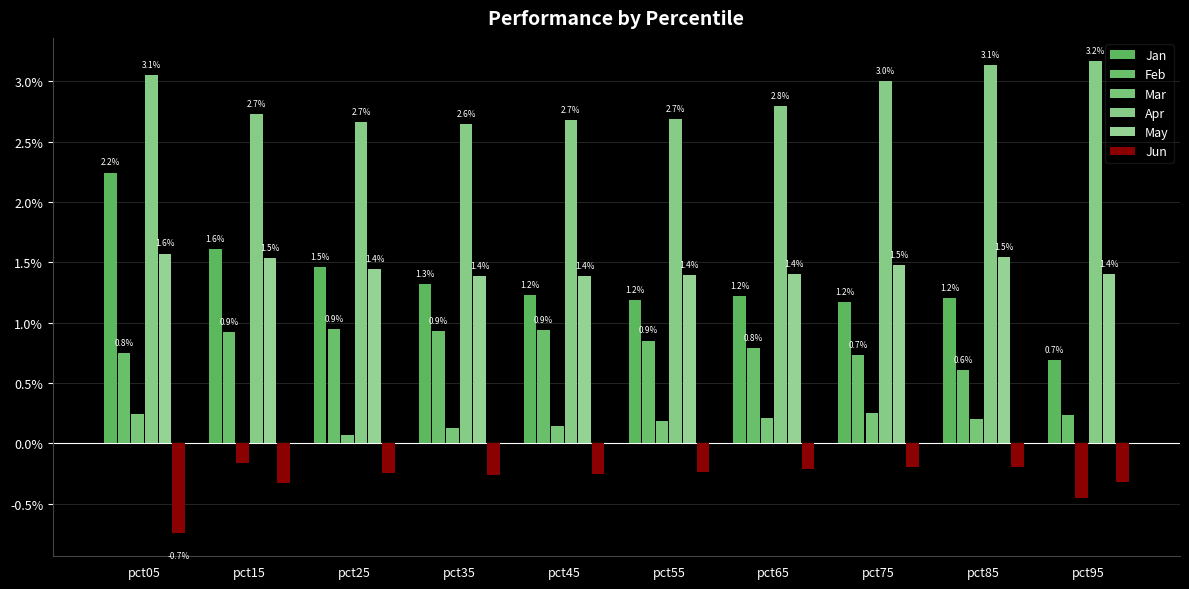

How many distinct data groups are displayed?

6